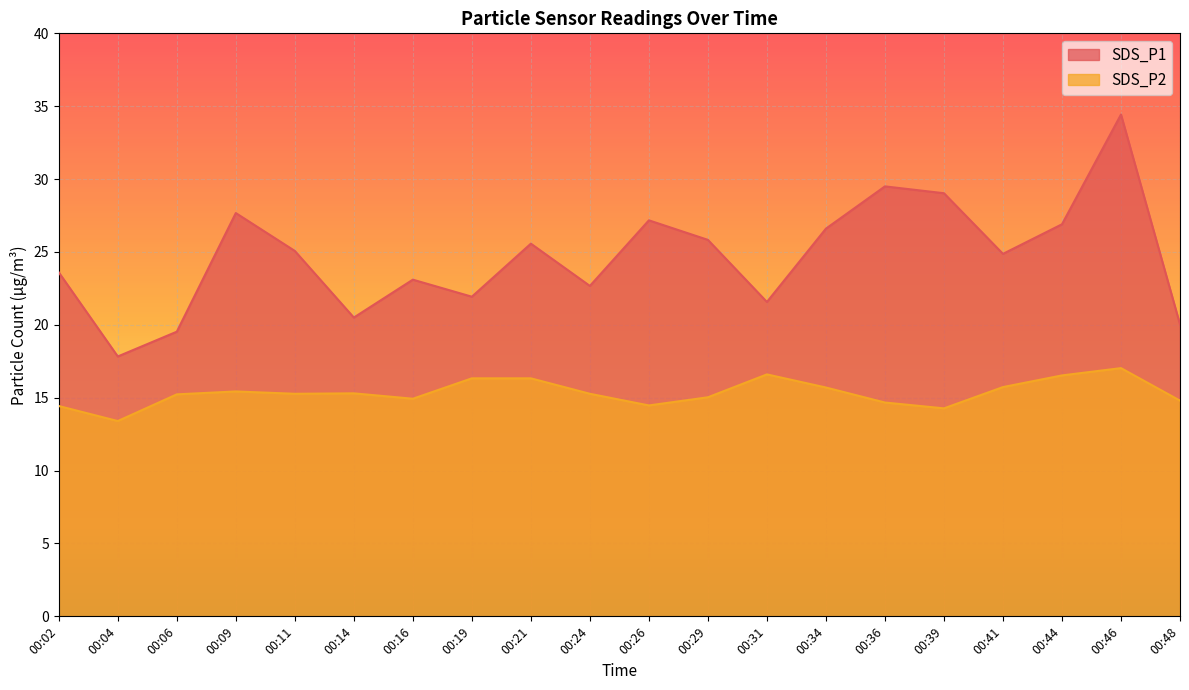

Which category has the highest value in the SDS_P2 series?

00:46